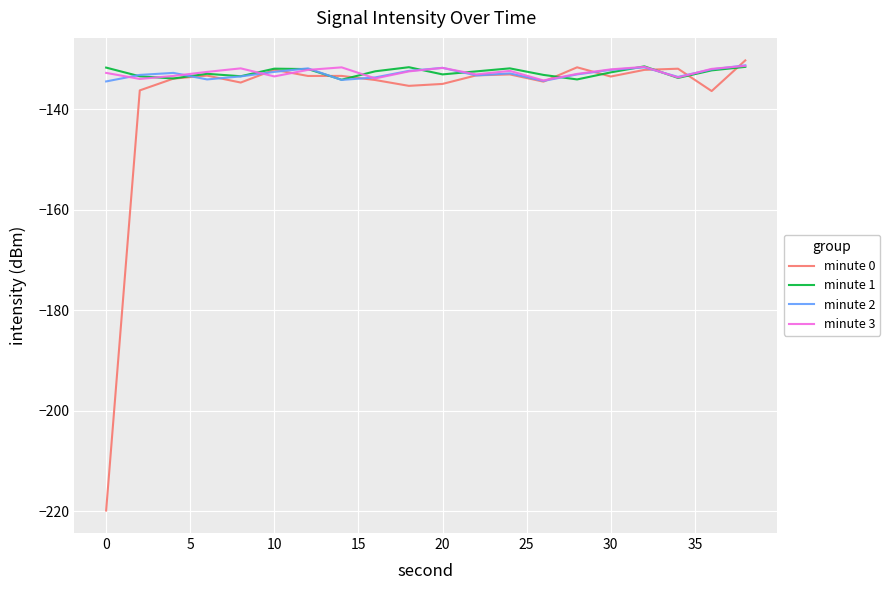

True or false: minute 2 and minute 0 intersect in this chart.

True